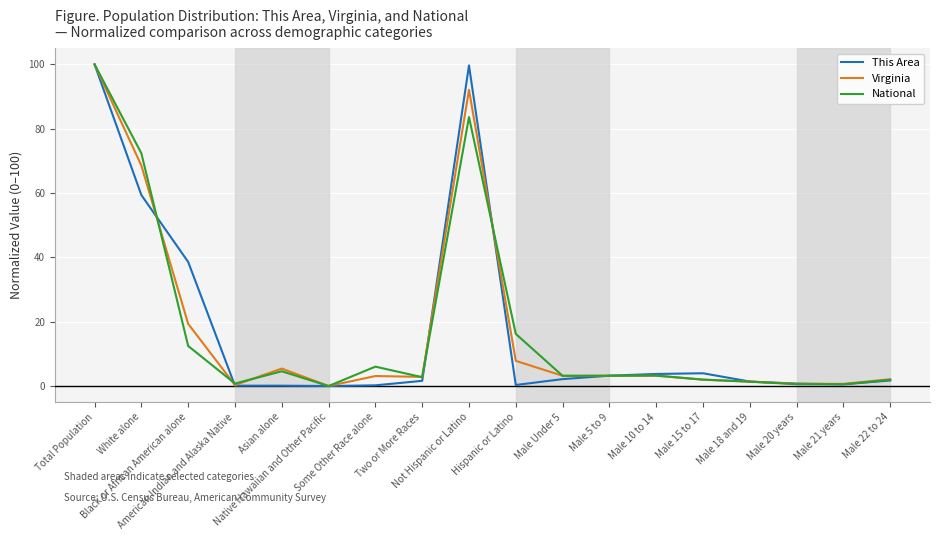

What is the maximum value for This Area?

100.0